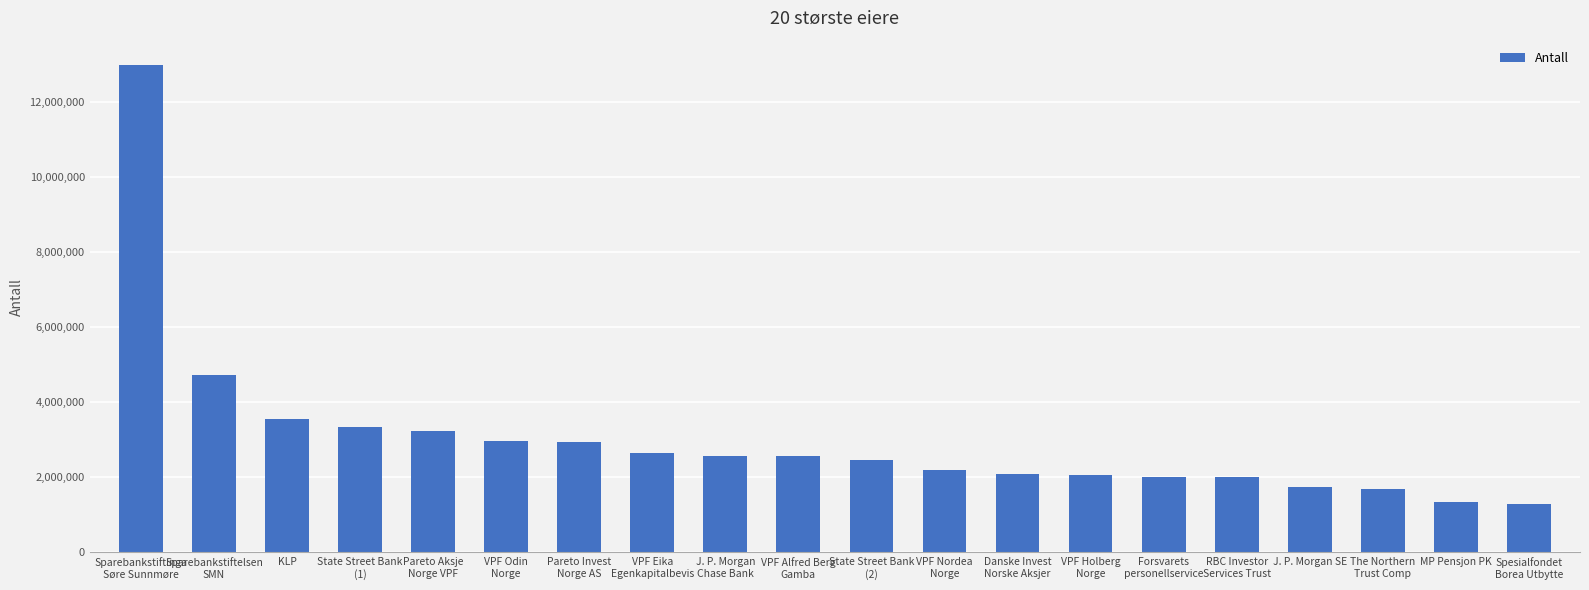

What is the sum of all values?

60440037